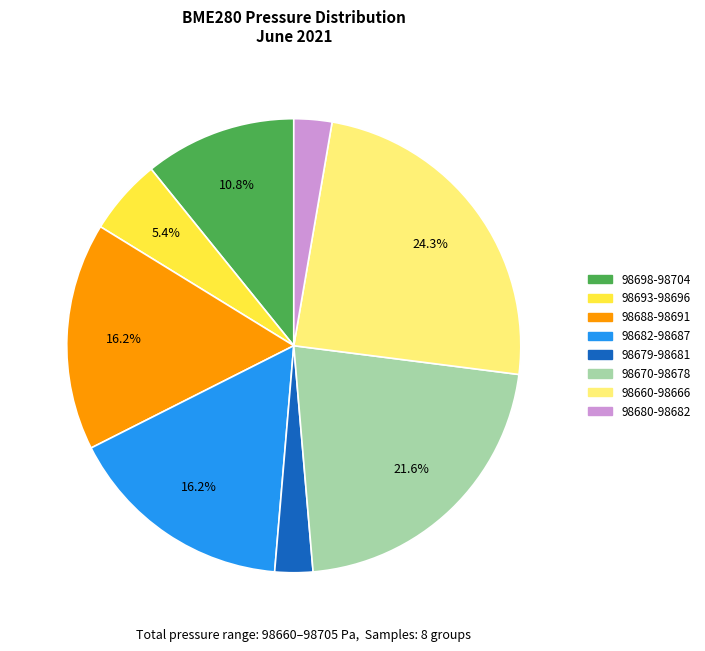

Does any single category account for the majority?

No